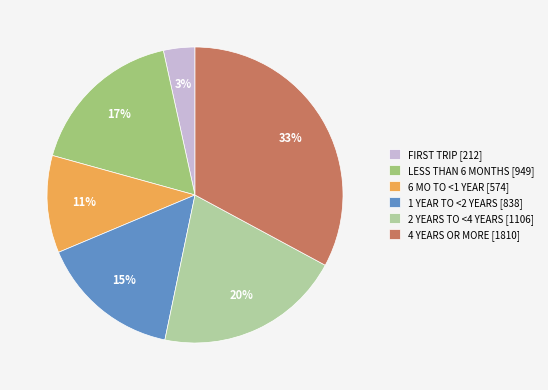

To the nearest percent, what percentage of the pie is 2 YEARS TO <4 YEARS [1106]?

20%